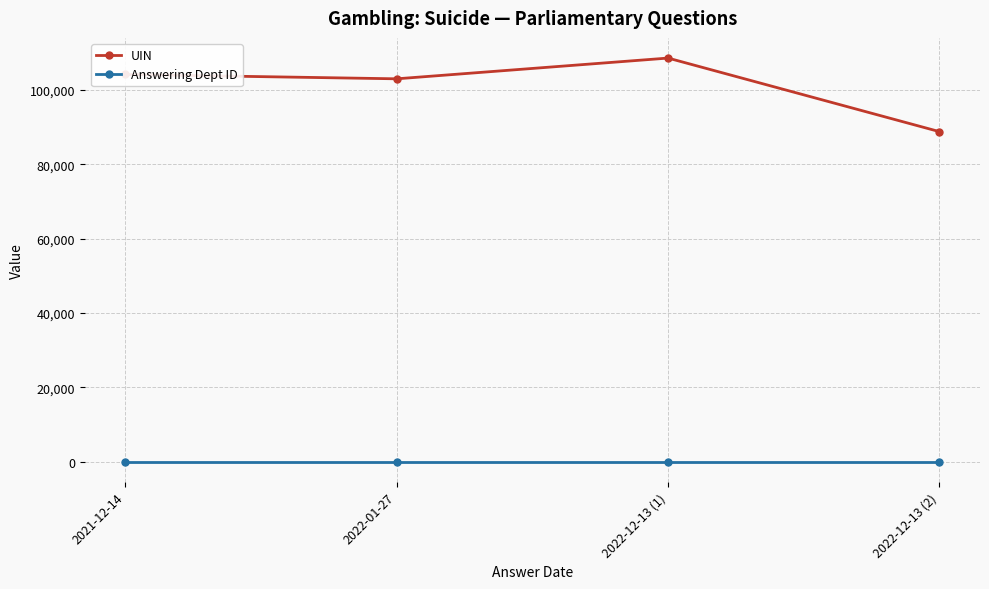

What is the label of the 3rd point from the left?

2022-12-13 (1)